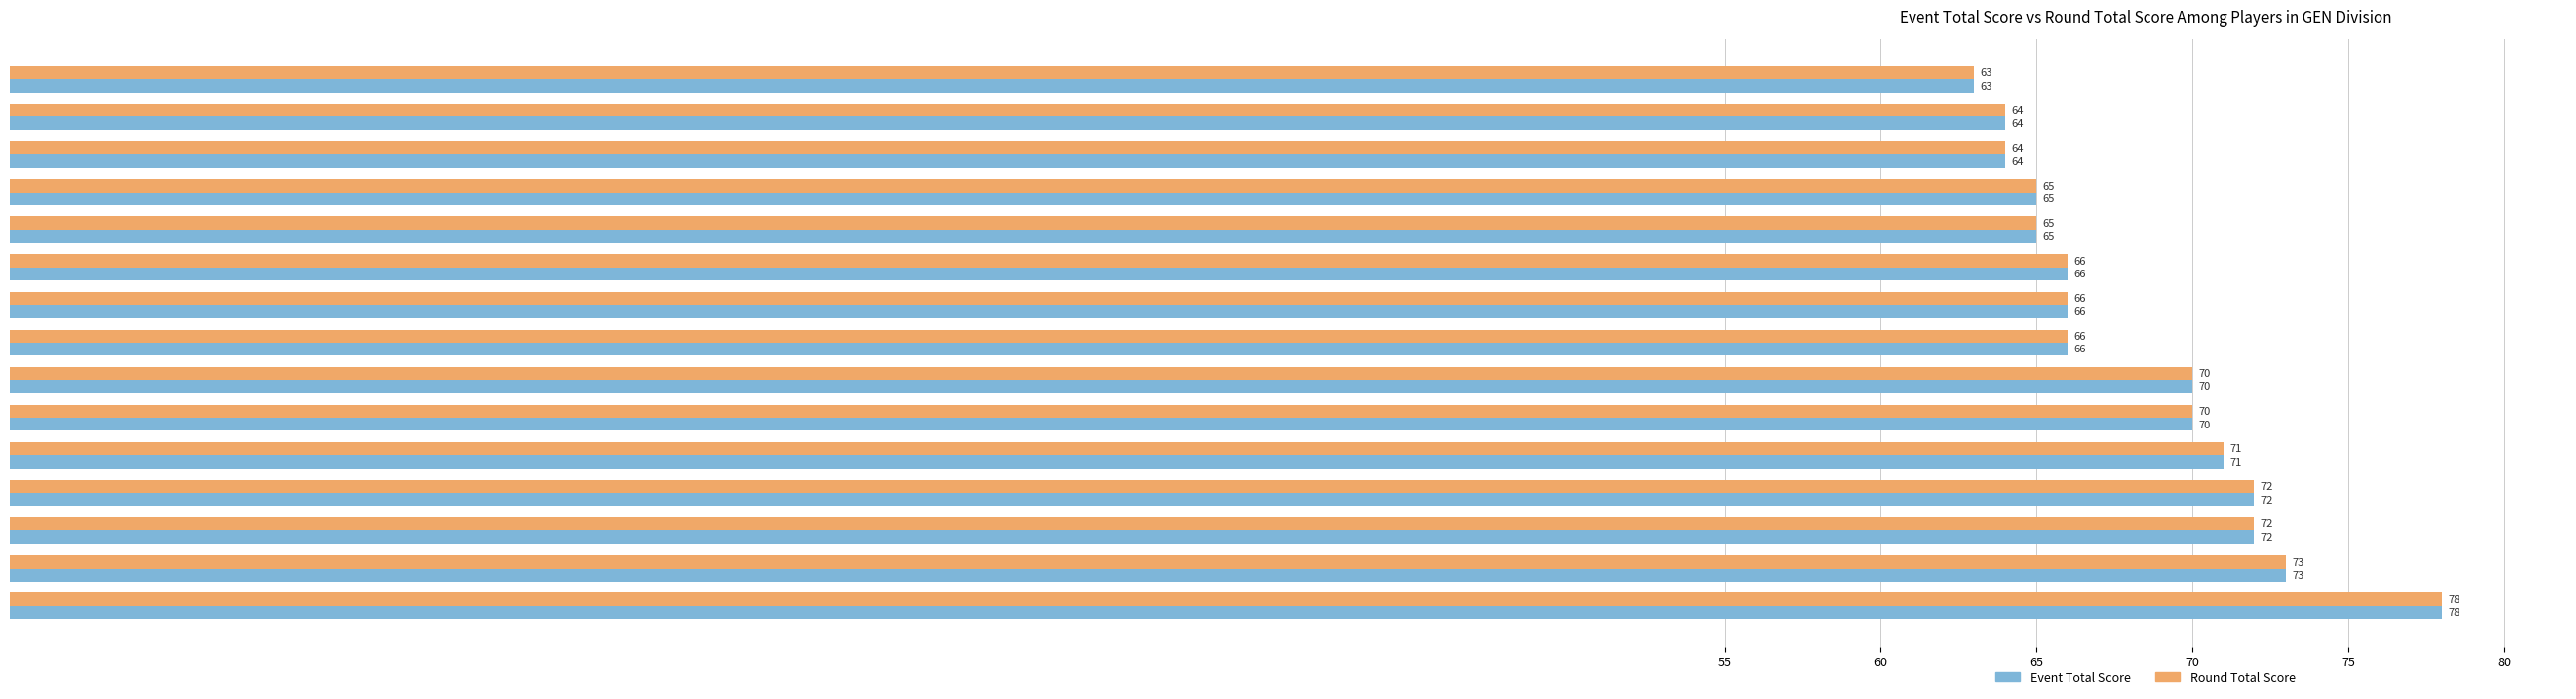

At how many categories does at least one series exceed 67?

7